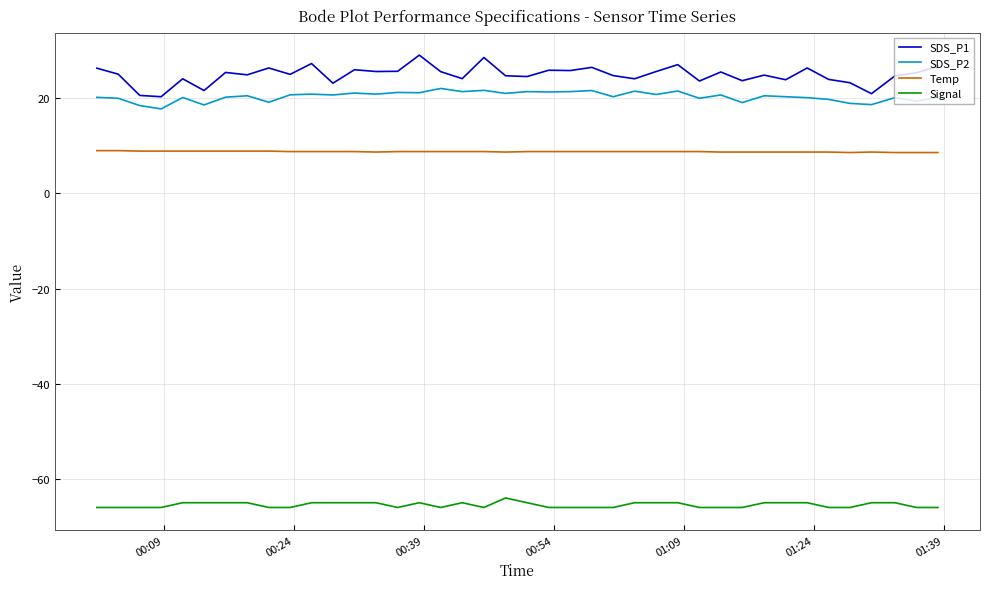

What is the difference between the maximum and minimum values in the SDS_P2 series?

4.3